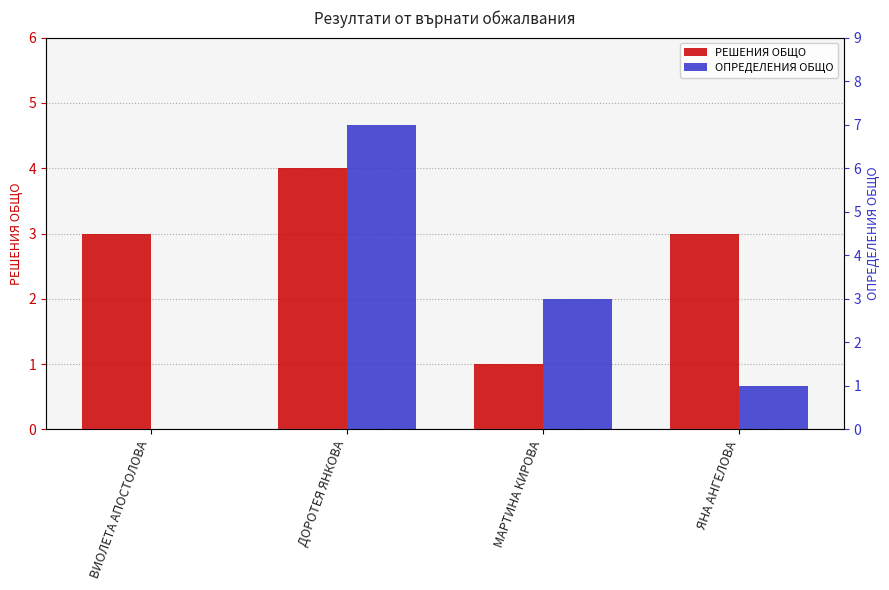

How many values in ОПРЕДЕЛЕНИЯ ОБЩО are above zero?

3